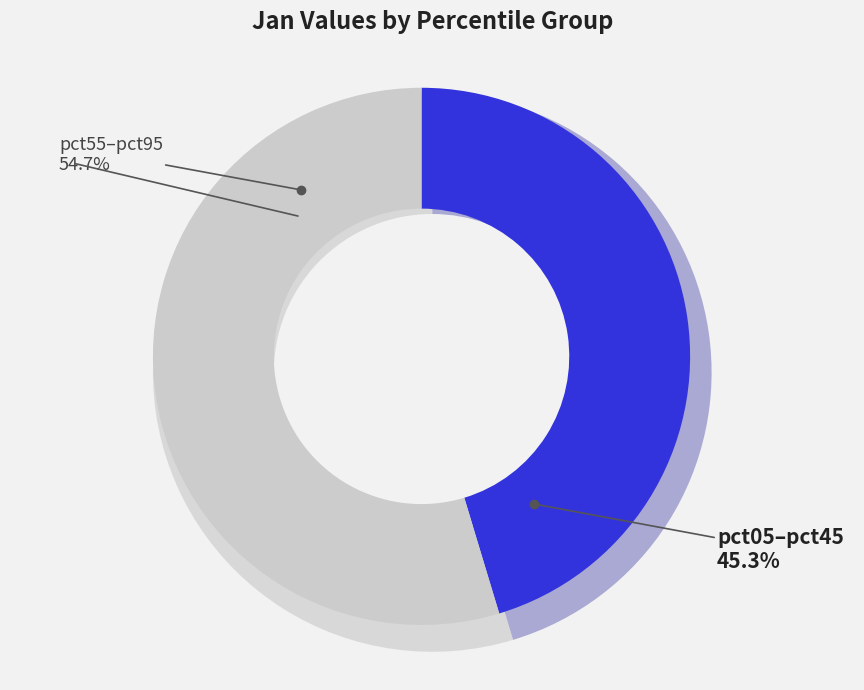

True or false: pct75 accounts for 2% of the total.

False